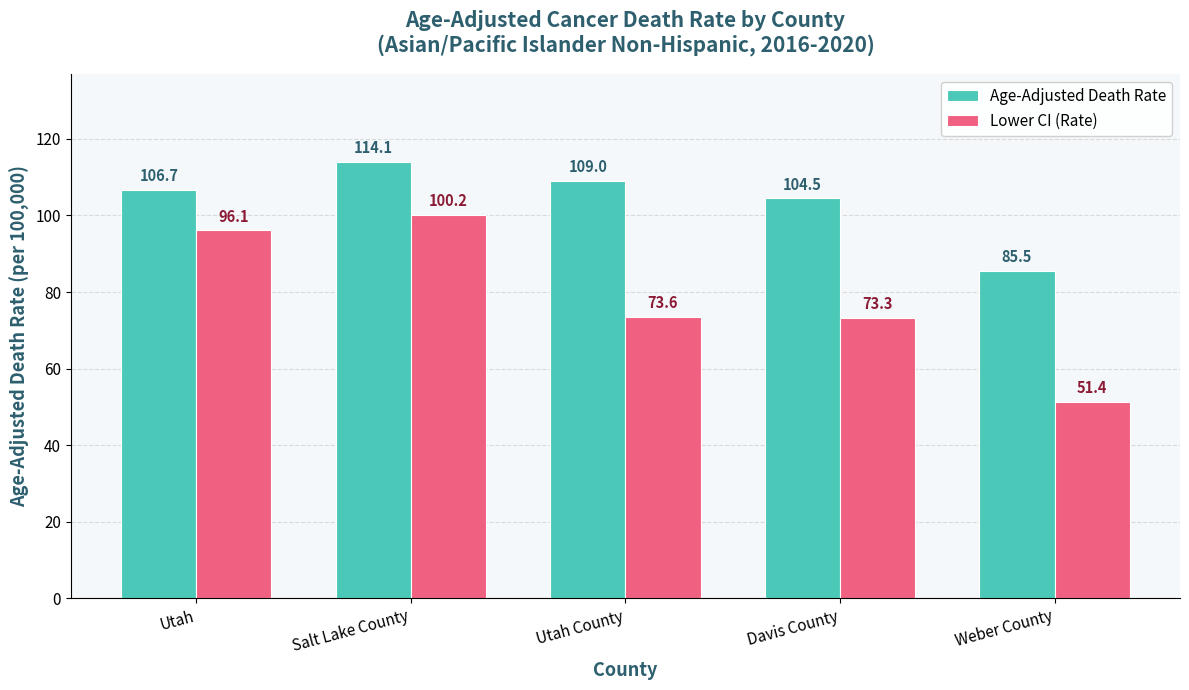

What is the minimum value for Age-Adjusted Death Rate?

85.5